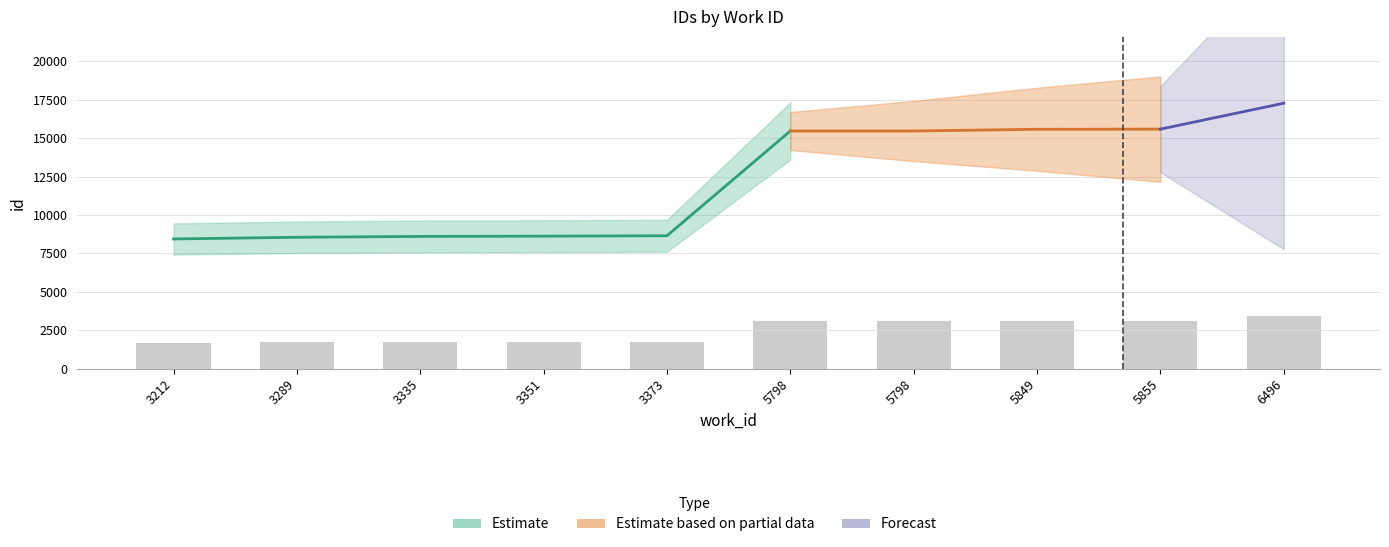

Reading left to right, what are all the values shown in this chart?

1688.2	1710.2	1721.2	1724.8	1729.8	3093.0	3093.2	3115.8	3117.4	3455.0